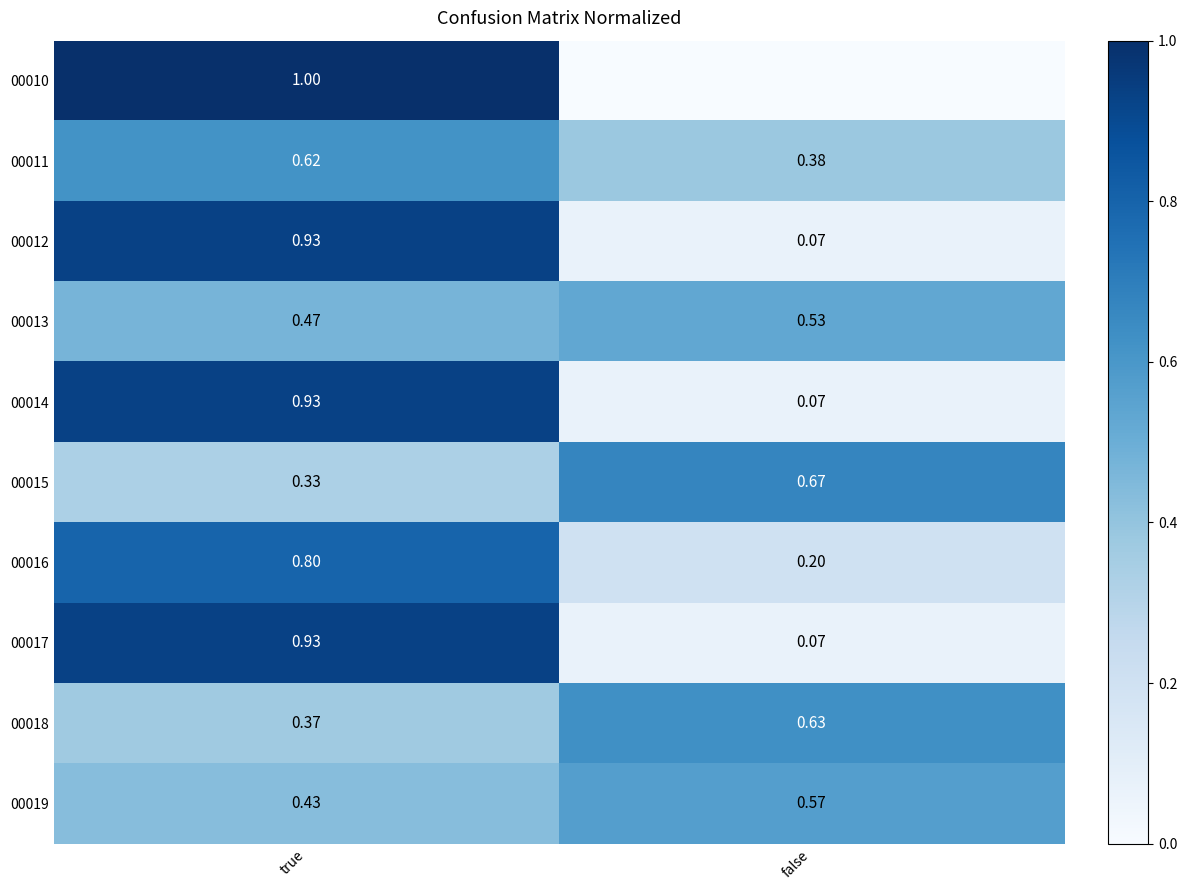

What value does the 00016 series have at true?

0.8